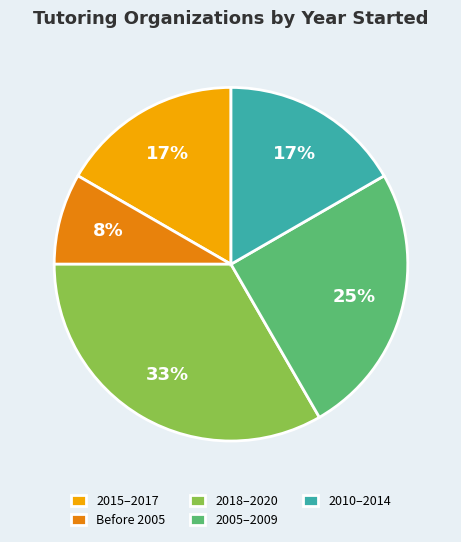

Does any single category account for the majority?

No